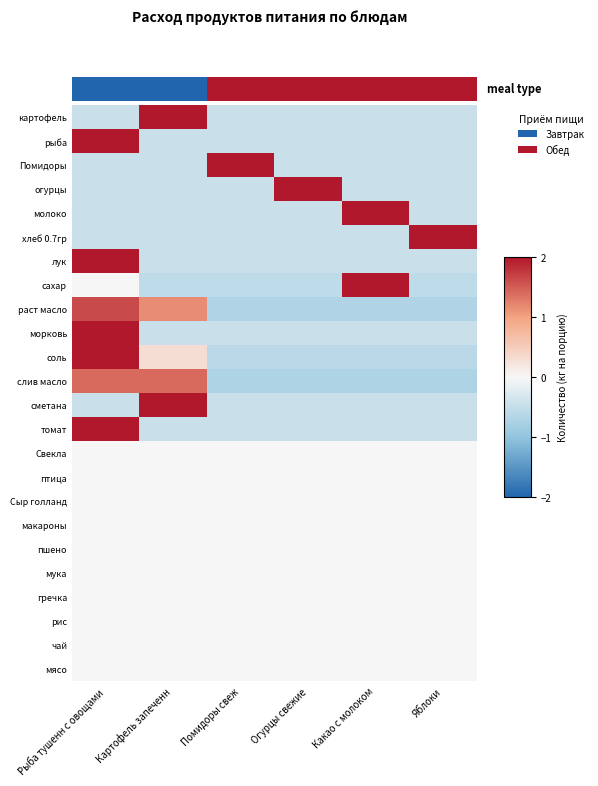

Is the value of Помидоры at Картофель запеченн greater than the value of сметана at Помидоры свеж?

No